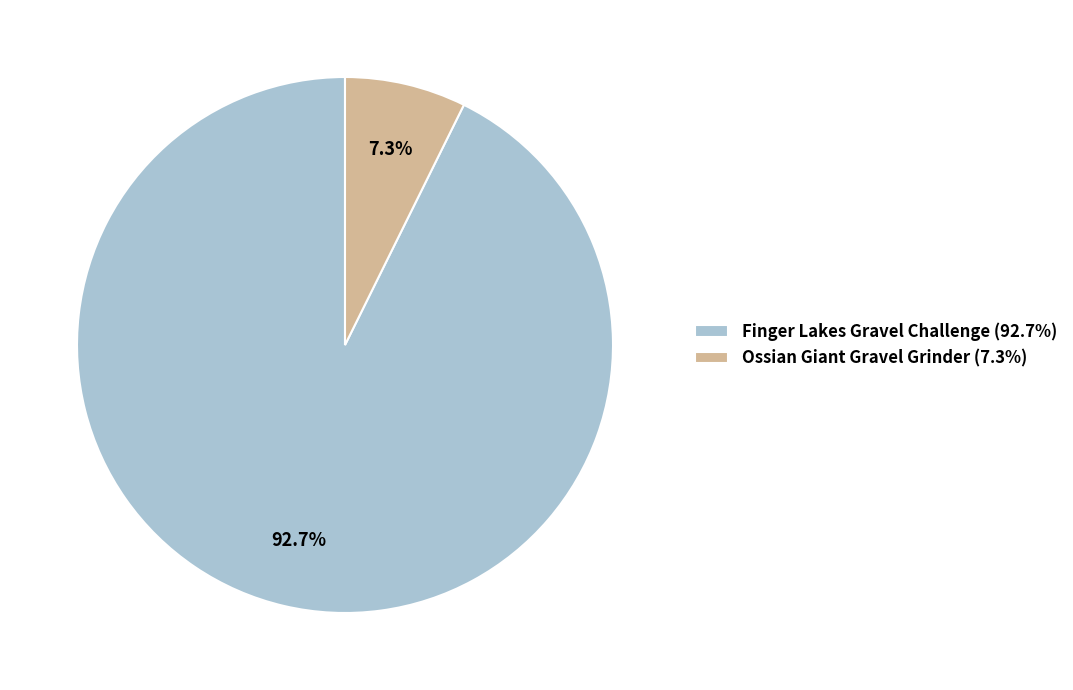

What percentage is the Finger Lakes Gravel Challenge slice, to the nearest percent?

93%